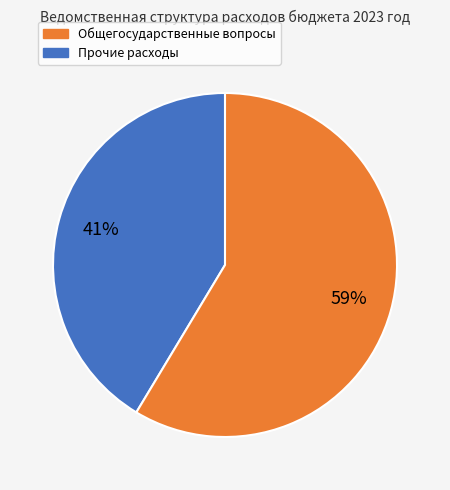

To the nearest percent, what is the average slice percentage?

50%